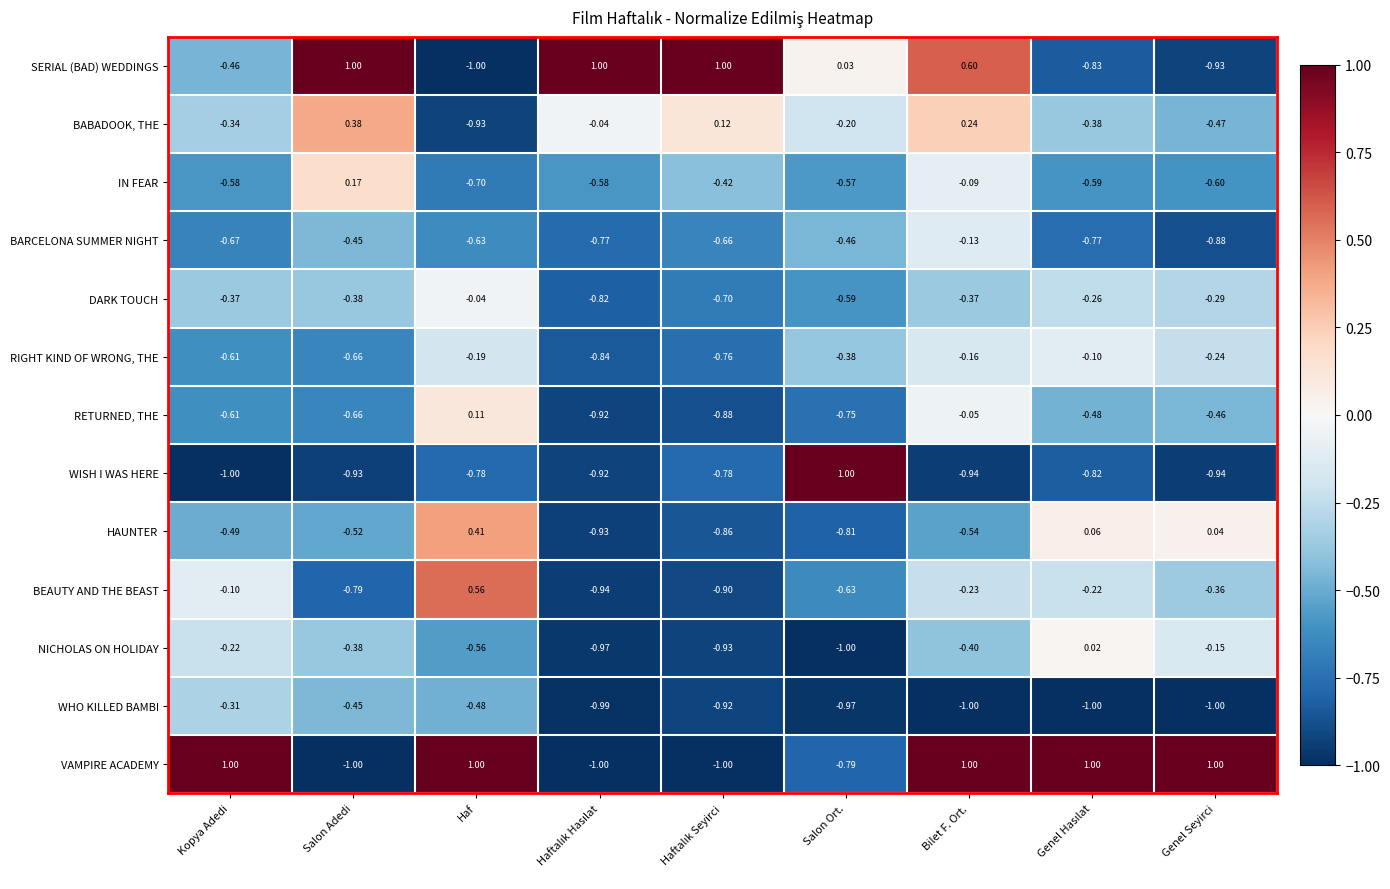

Rank the series at Bilet F. Ort. from lowest to highest value.

WHO KILLED BAMBI, WISH I WAS HERE, HAUNTER, NICHOLAS ON HOLIDAY, DARK TOUCH, BEAUTY AND THE BEAST, RIGHT KIND OF WRONG, THE, BARCELONA SUMMER NIGHT, IN FEAR, RETURNED, THE, BABADOOK, THE, SERIAL (BAD) WEDDINGS, VAMPIRE ACADEMY